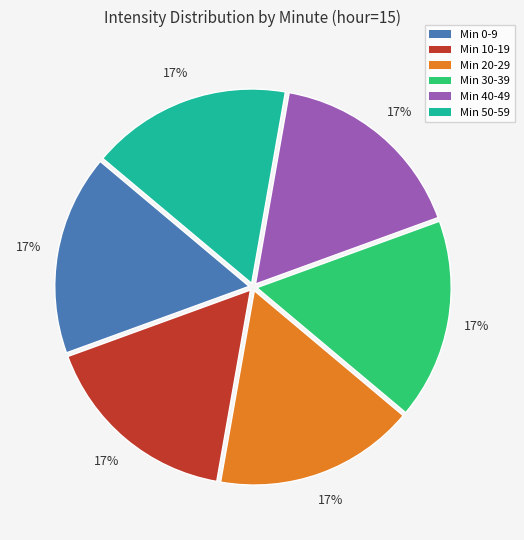

To the nearest percent, what is the average slice percentage?

17%